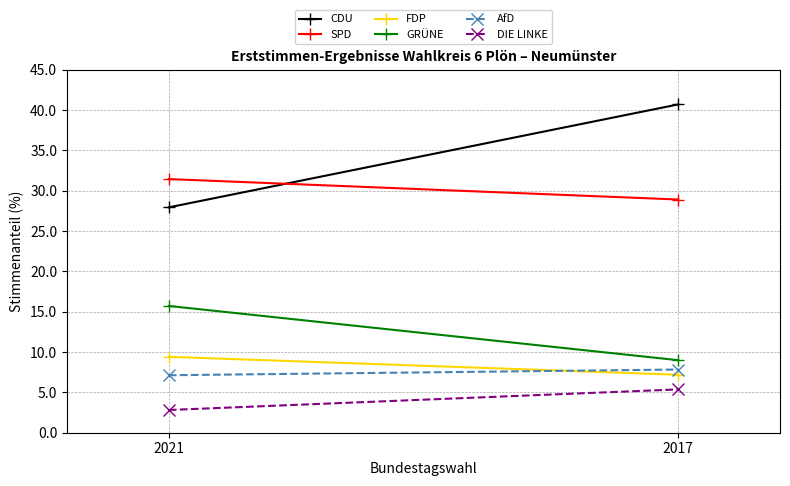

What is the difference between the highest and lowest values at 2021?

28.6